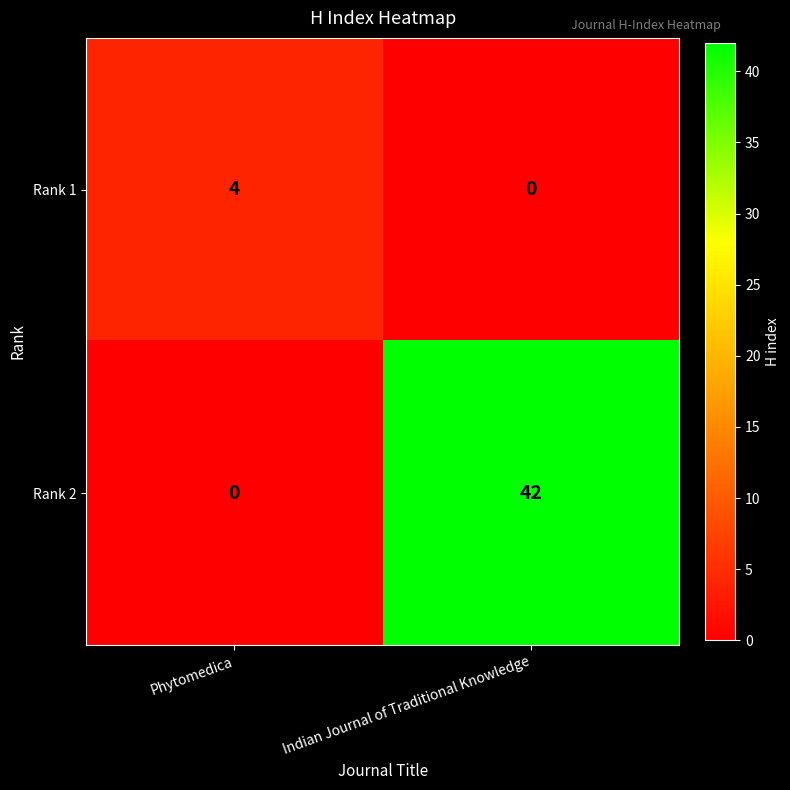

Is the value of Rank 2 at Indian Journal of Traditional Knowledge greater than the value of Rank 1 at Indian Journal of Traditional Knowledge?

Yes